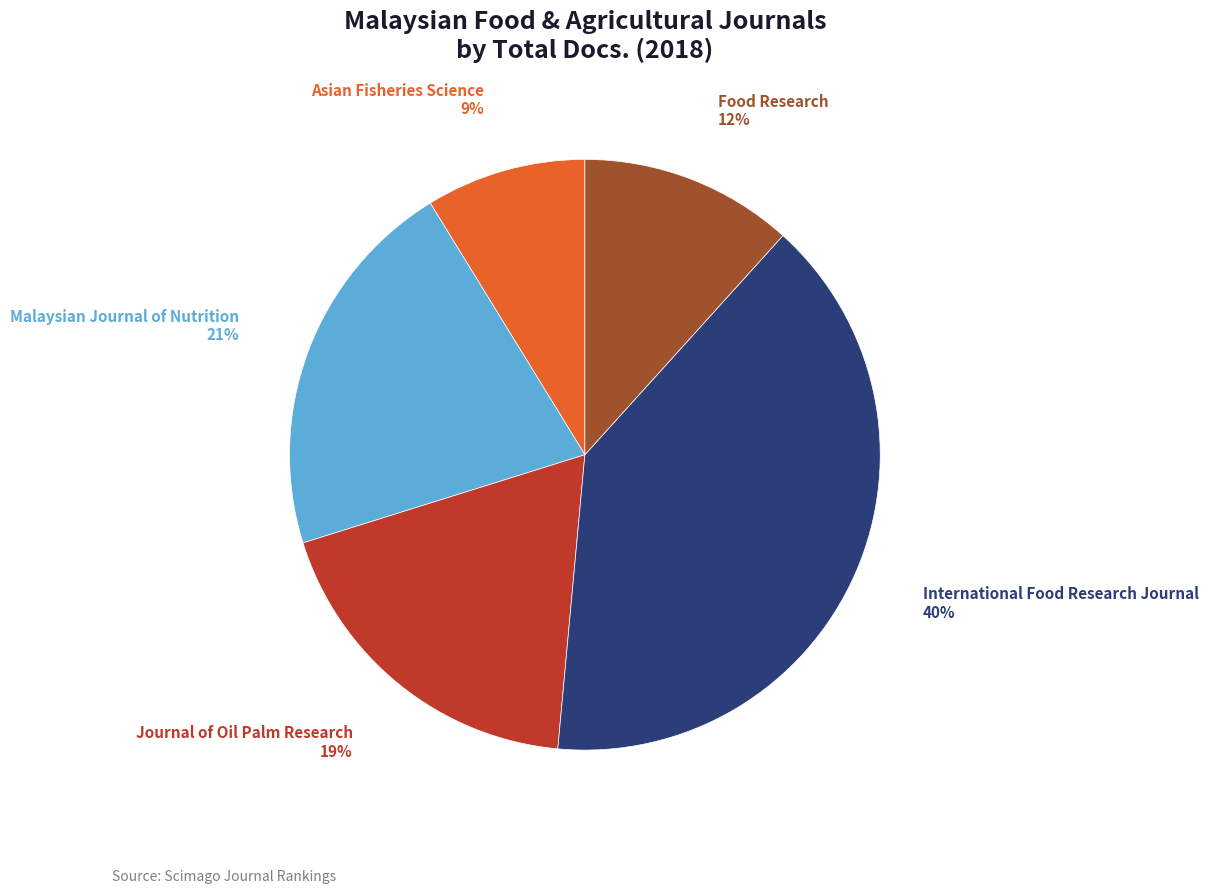

Is there any slice that represents more than half of the pie?

No